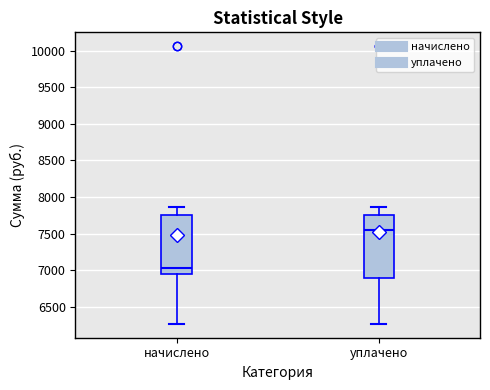

Which box has the lowest median line?

начислено